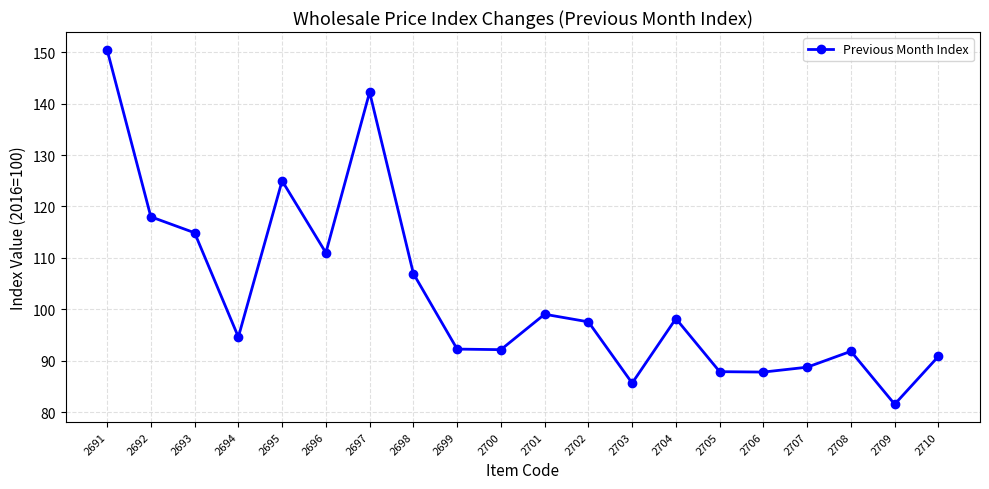

At which category does the data reach its first local valley?

2694